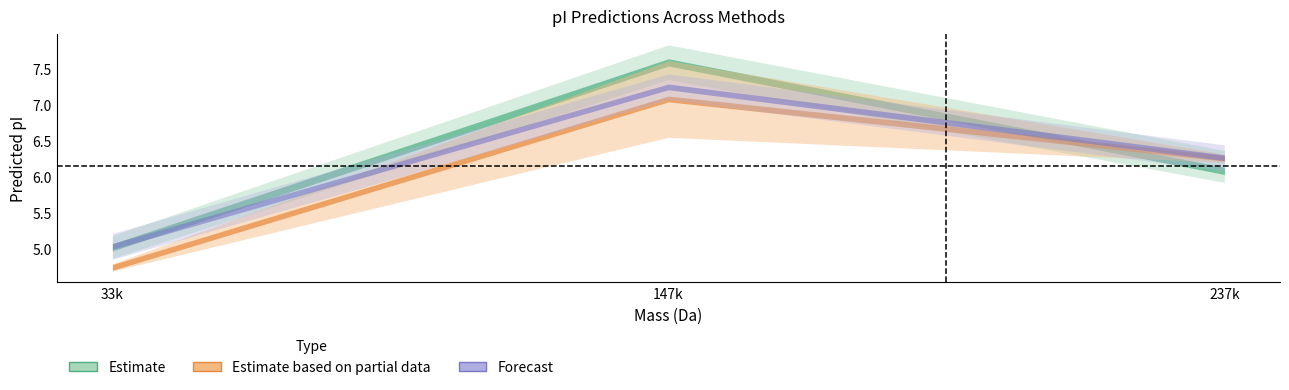

What is the label of the 1st point from the right?

237369.37524000145